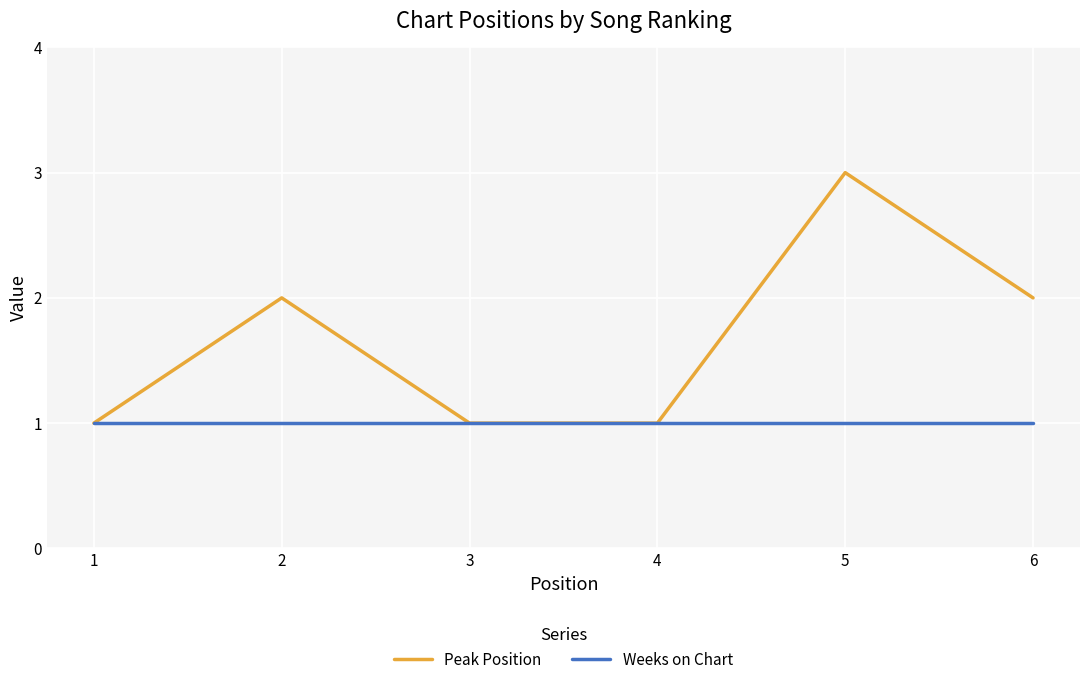

True or false: Weeks on Chart has a value of 2 at 5.

False